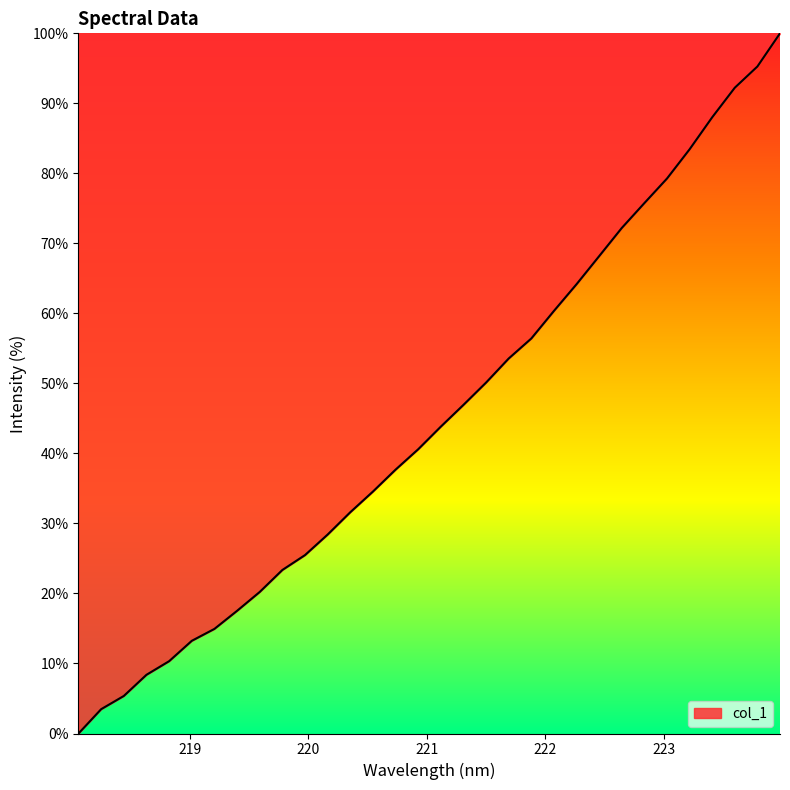

What is the maximum value shown in the chart?

100.0